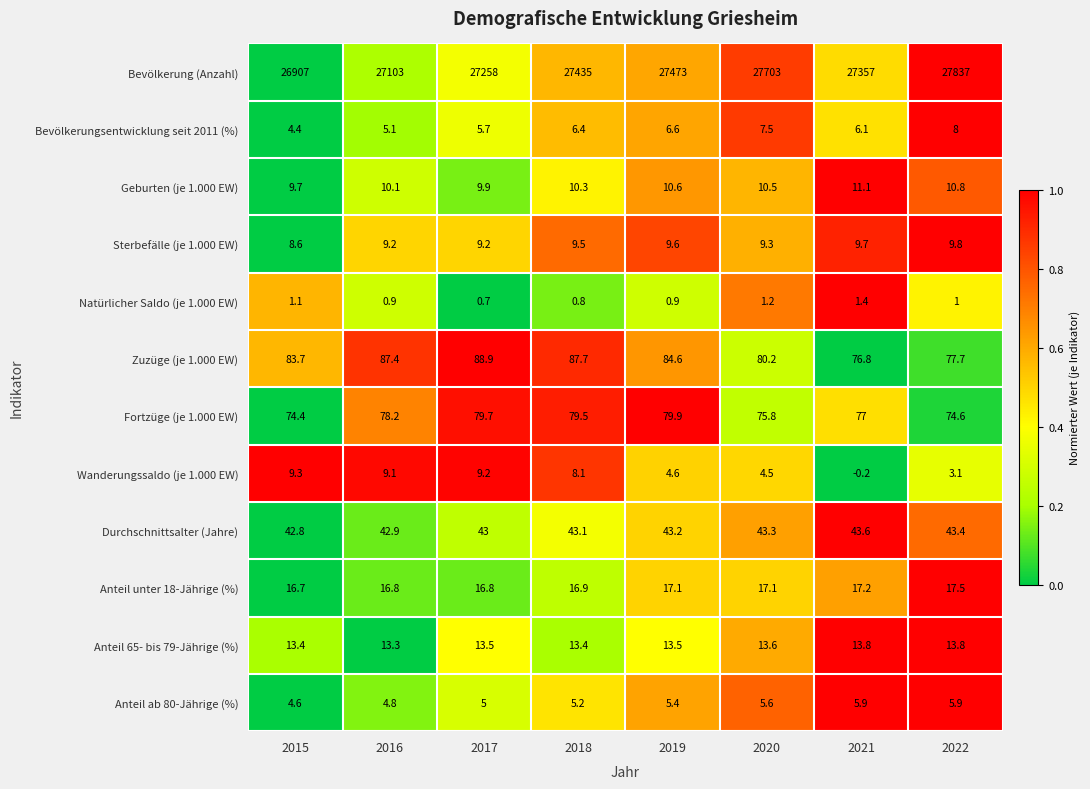

Rank the series at 2015 from lowest to highest value.

Natürlicher Saldo (je 1.000 EW), Bevölkerungsentwicklung seit 2011 (%), Anteil ab 80-Jährige (%), Sterbefälle (je 1.000 EW), Wanderungssaldo (je 1.000 EW), Geburten (je 1.000 EW), Anteil 65- bis 79-Jährige (%), Anteil unter 18-Jährige (%), Durchschnittsalter (Jahre), Fortzüge (je 1.000 EW), Zuzüge (je 1.000 EW), Bevölkerung (Anzahl)